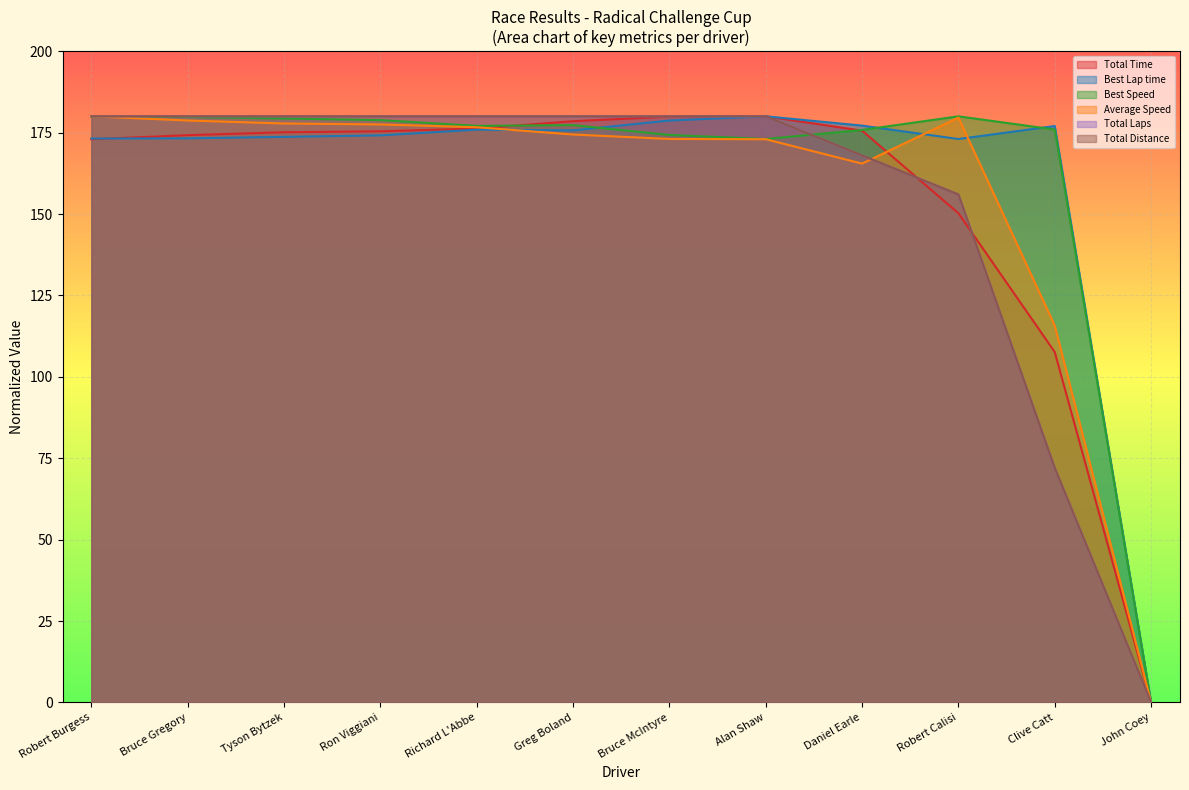

How many times do Best Speed and Best Lap time cross each other?

3